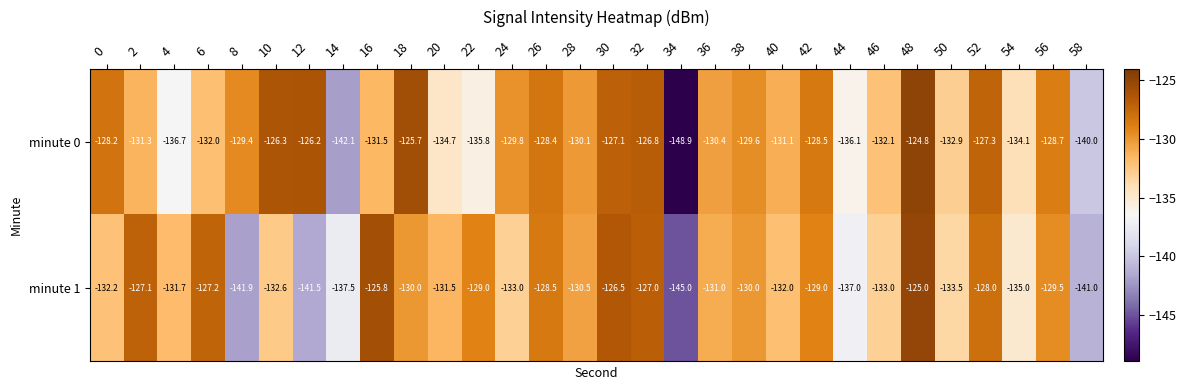

Rank the series by their maximum value, from lowest to highest.

minute 1, minute 0